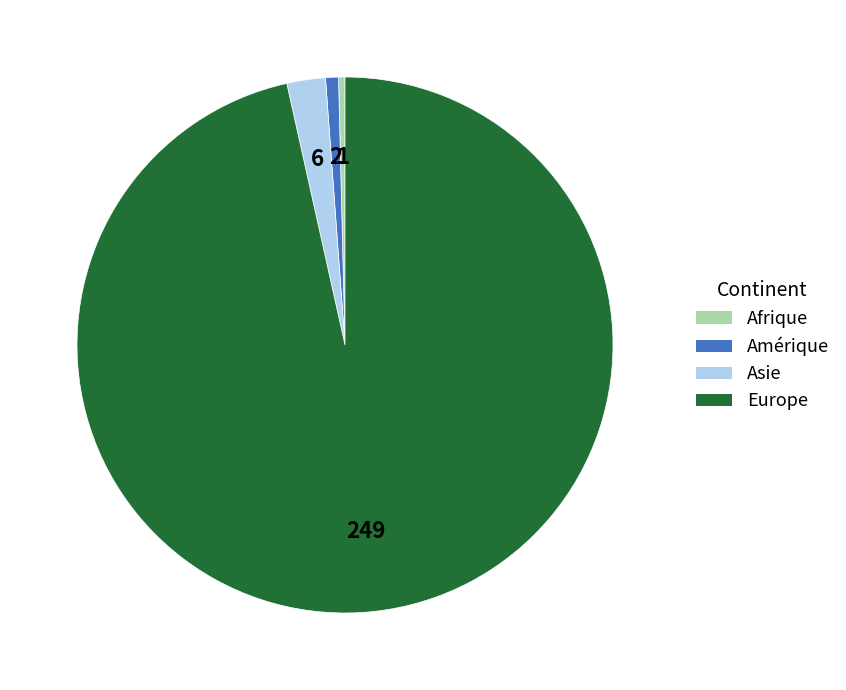

Do Amérique and Europe together represent more than half of the pie?

Yes